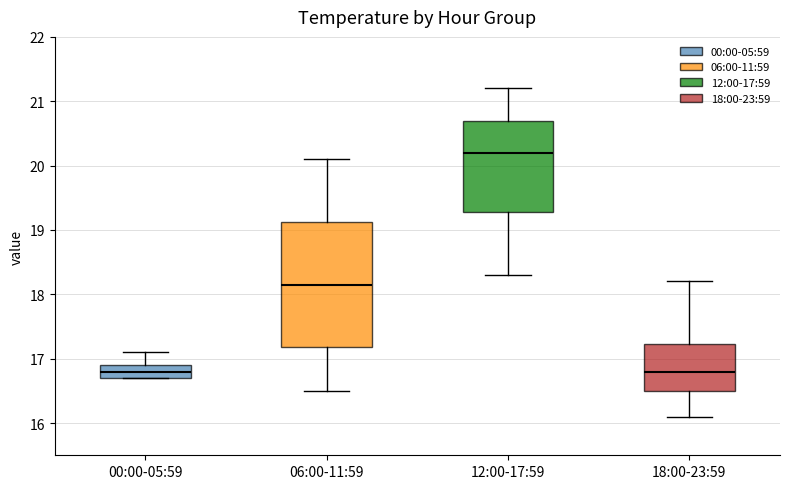

Reading left to right, transcribe this box plot: for each box, give where its median line is, the range the box spans, and where its two whiskers end, as read against the y-axis. The values are not printed on the chart, so give them approximately, as read against the axis.

00:00-05:59: median 16.8, box 16.7 to 16.9, whiskers 16.7 to 17.1
06:00-11:59: median 18.2, box 17.2 to 19.1, whiskers 16.5 to 20.1
12:00-17:59: median 20.2, box 19.3 to 20.7, whiskers 18.3 to 21.2
18:00-23:59: median 16.8, box 16.5 to 17.2, whiskers 16.1 to 18.2